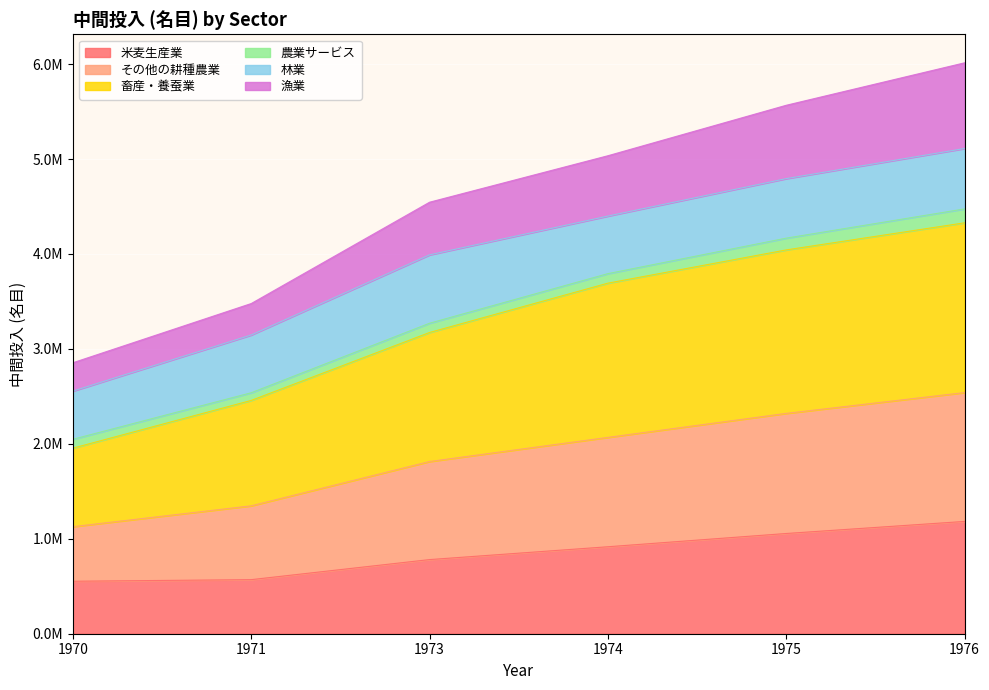

What are all the series names shown in the legend?

米麦生産業, その他の耕種農業, 畜産・養蚕業, 農業サービス, 林業, 漁業